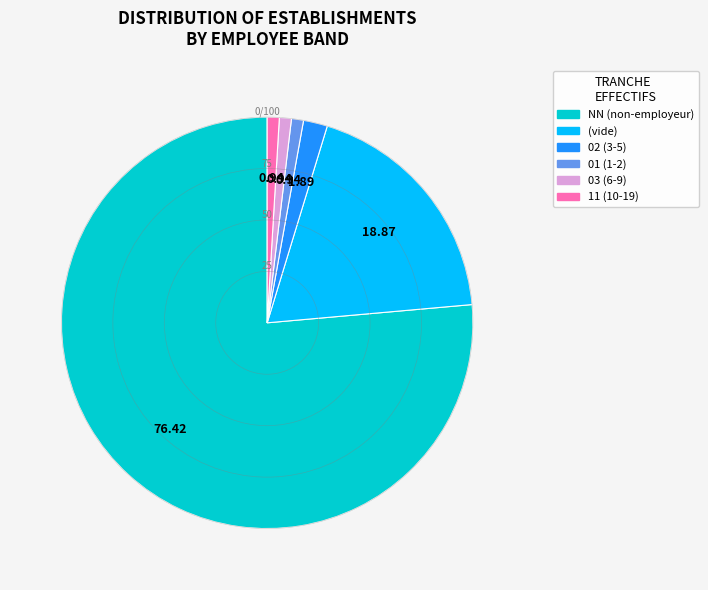

Does any single category account for the majority?

Yes